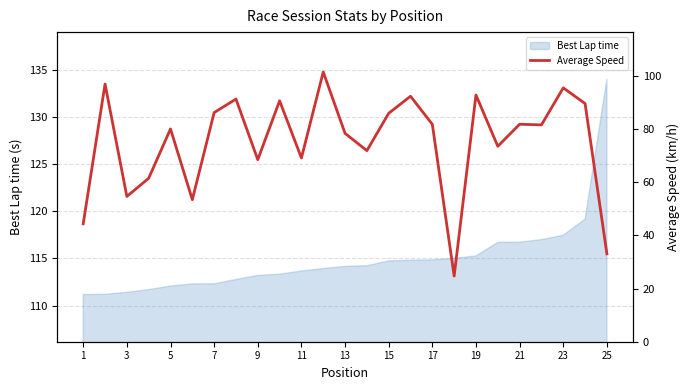

Does the chart have visible grid lines?

Yes